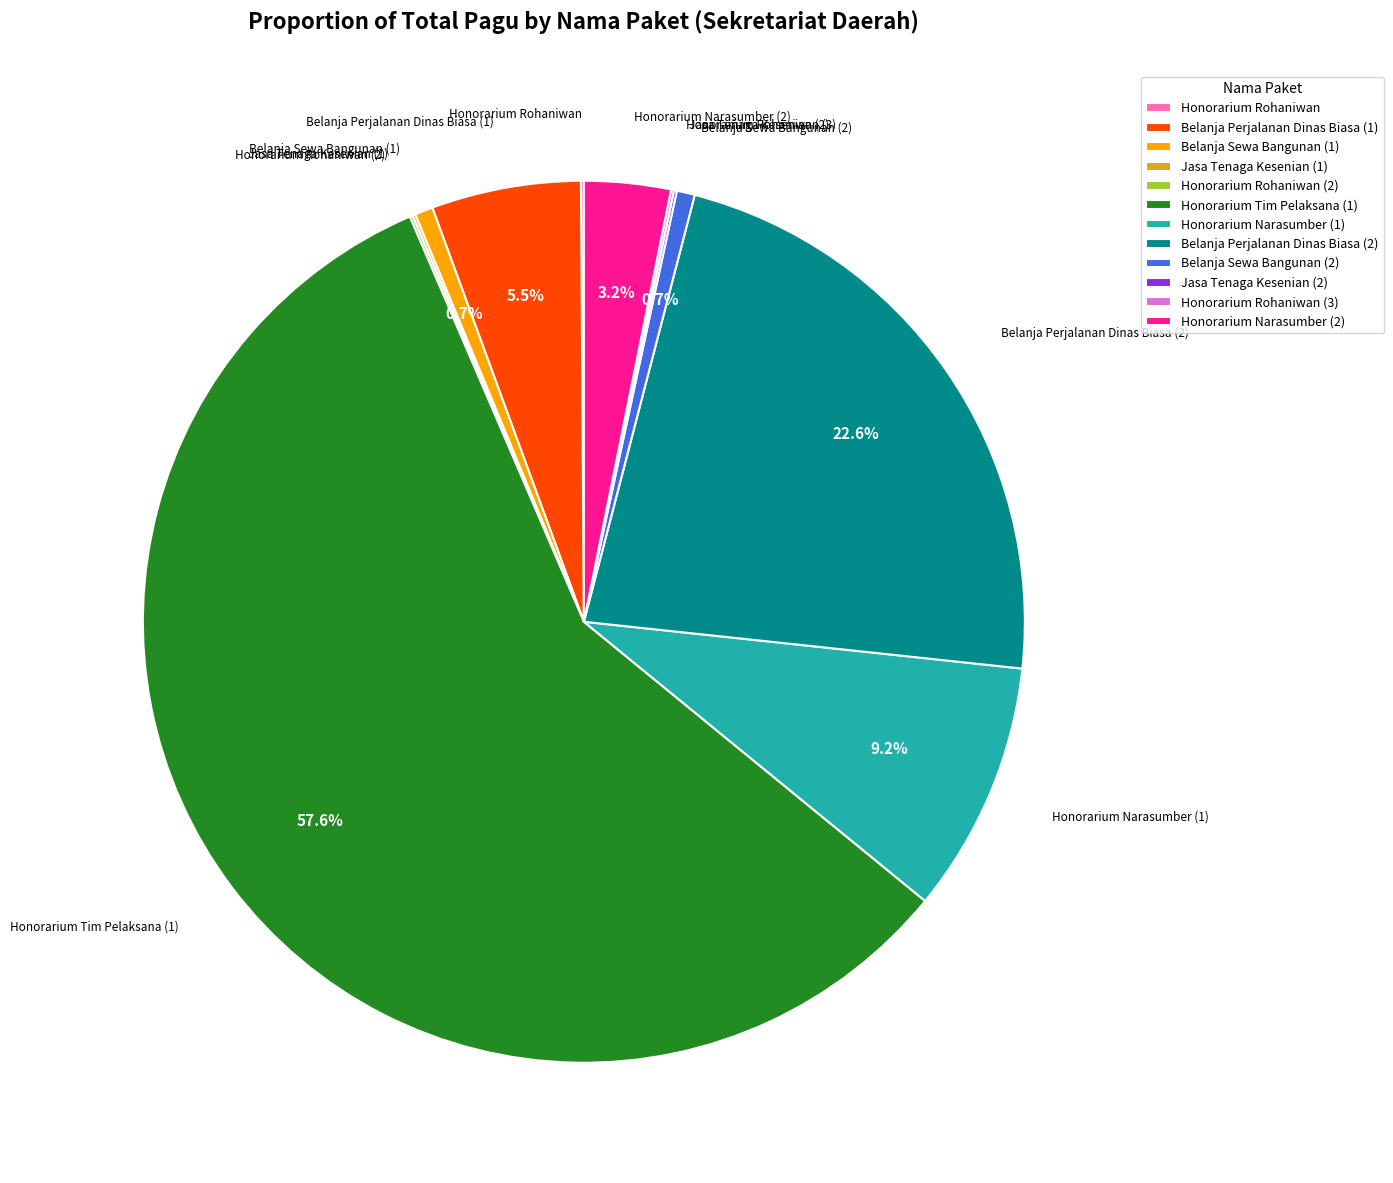

What is the largest slice in the pie chart?

Honorarium Tim Pelaksana (1)